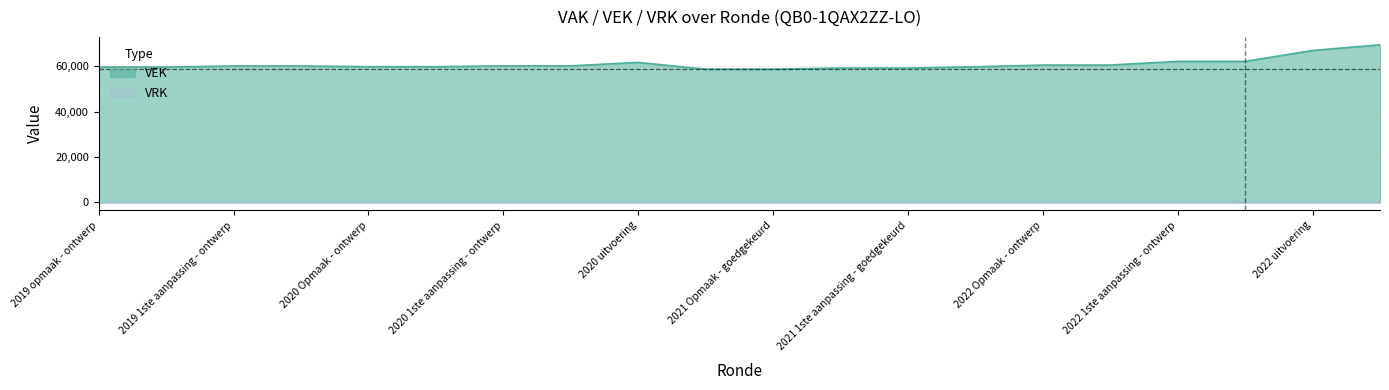

How many values are below 60172?

9